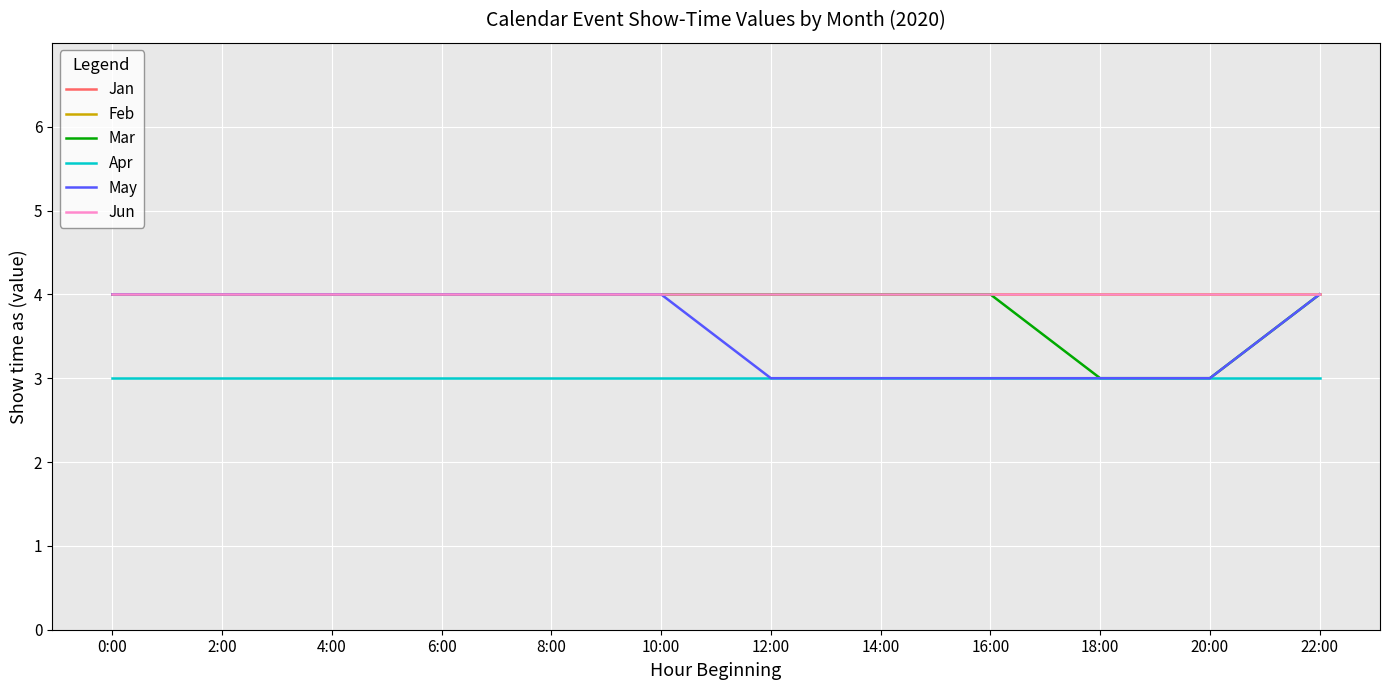

What is the label of the 8th point from the right?

8:00